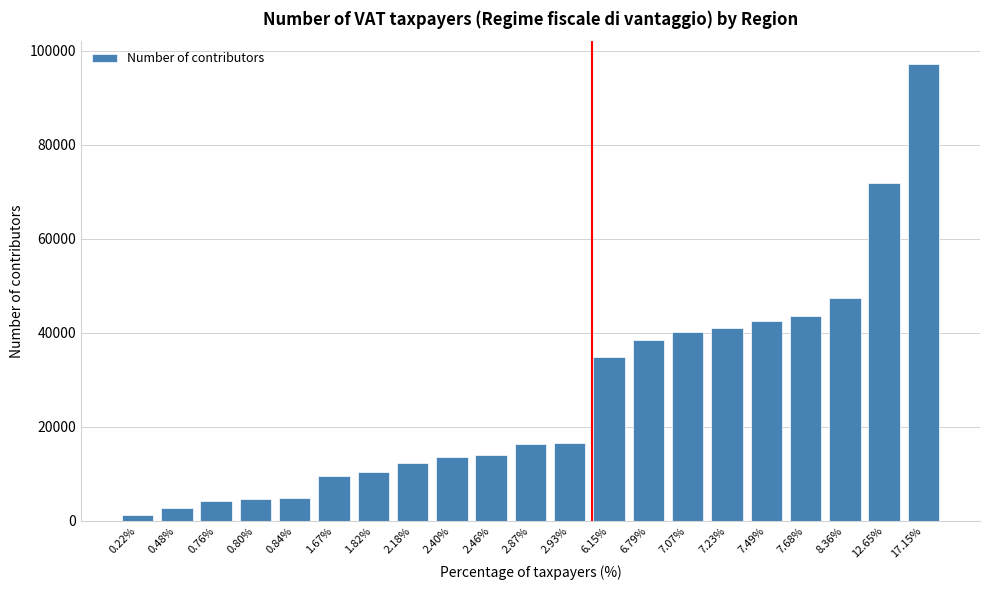

Which label corresponds to the largest value in the chart?

17.15%